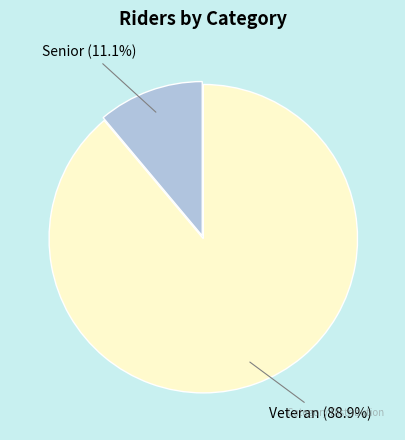

Rank the categories by value from lowest to highest.

Senior, Veteran